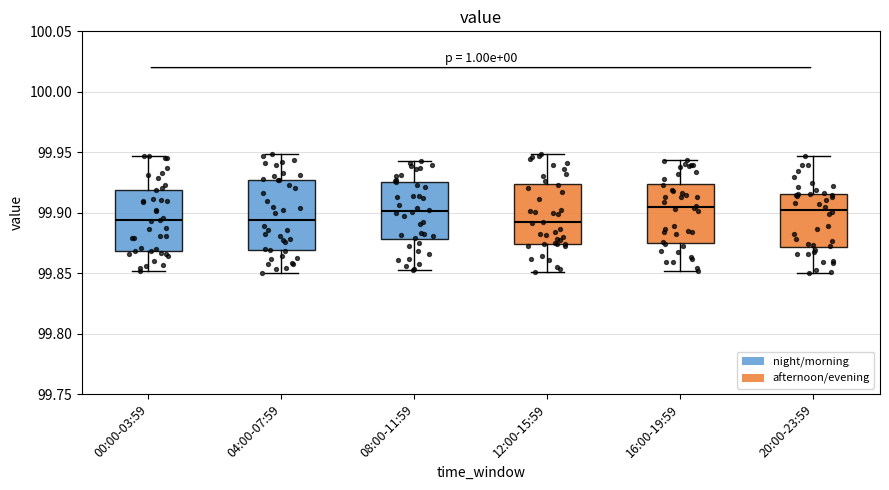

Comparing the boxes themselves (not the whiskers), which one is the tallest?

04:00-07:59